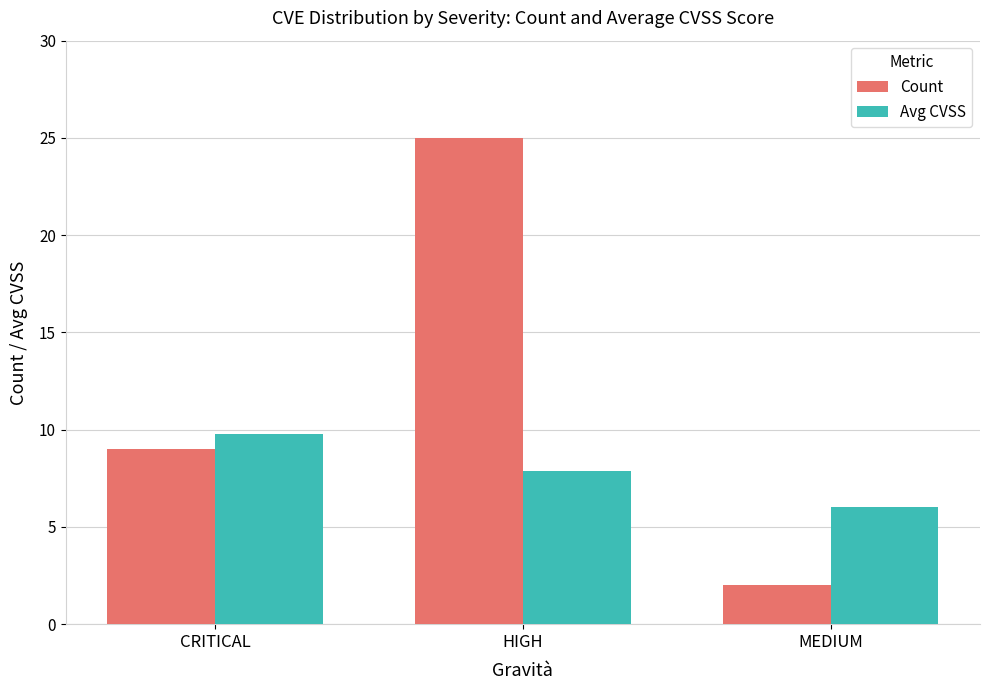

What is the label of the 1st bar from the right?

MEDIUM